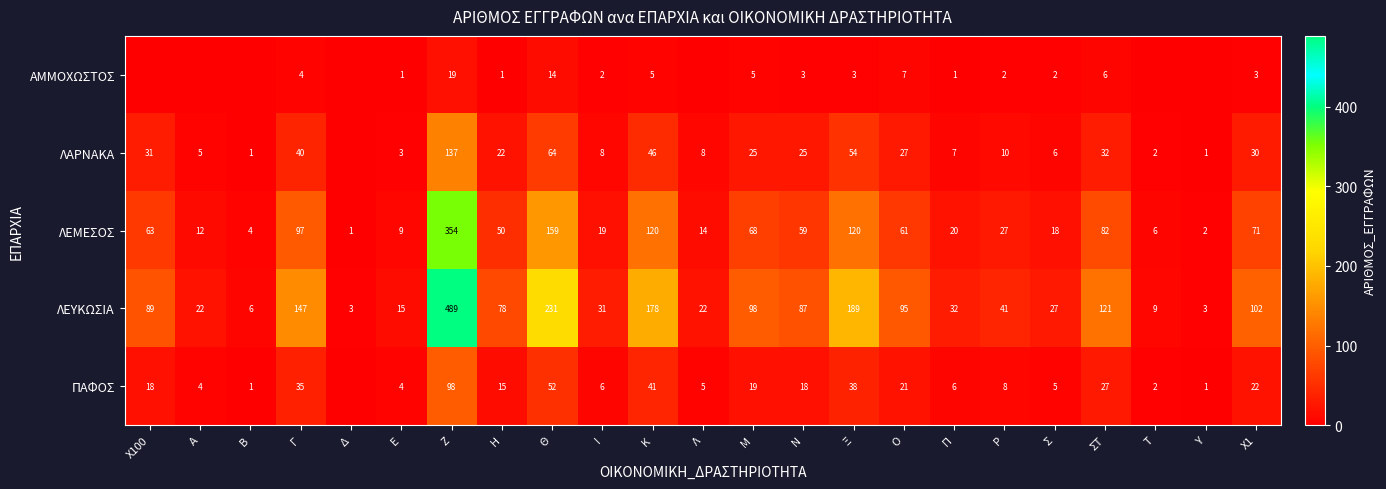

What is the average value of the ΛΕΥΚΩΣΙΑ series?

92